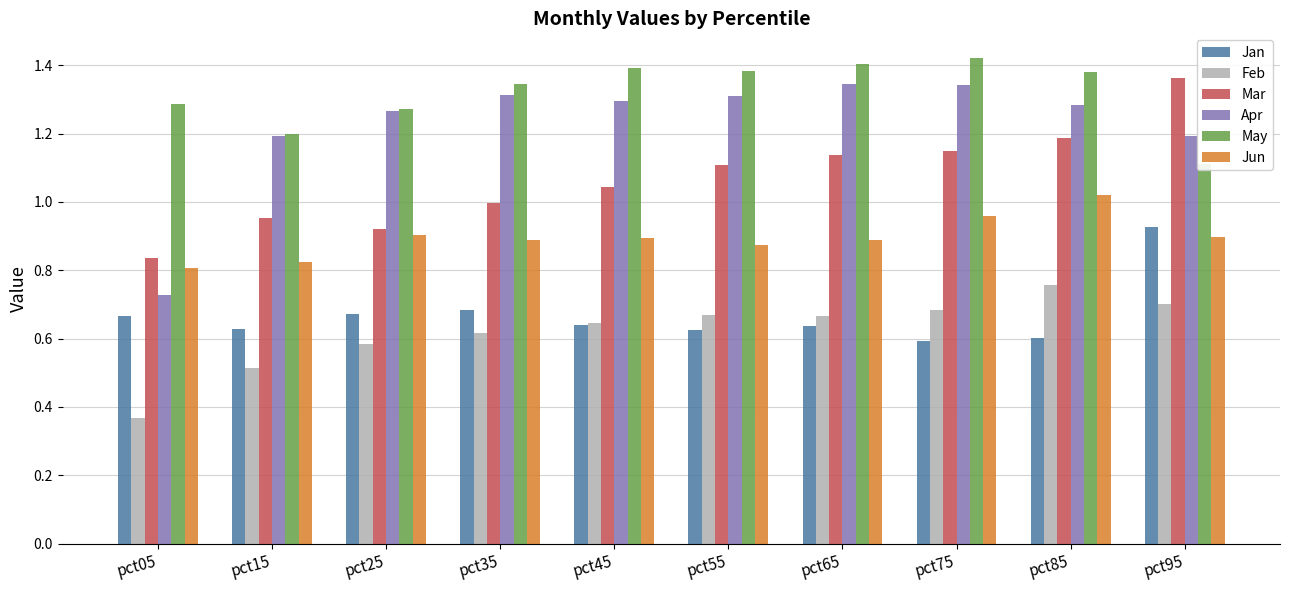

What is the greatest value displayed?

1.4